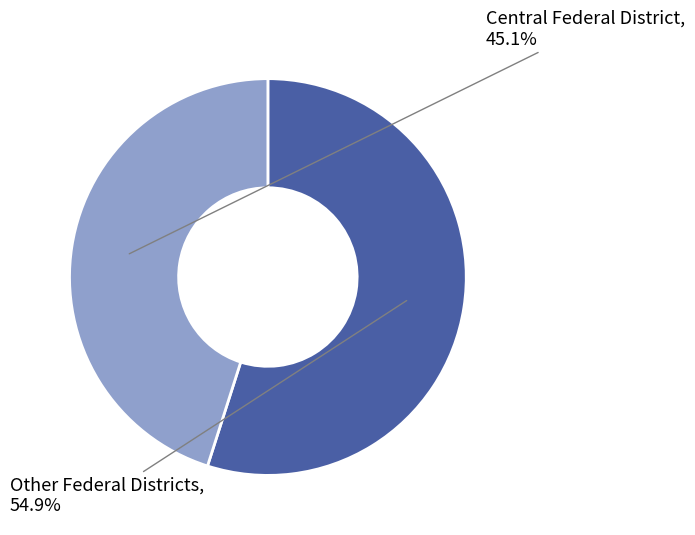

What is the ratio of the value at Central Federal District to the value at Other Federal Districts?

0.8